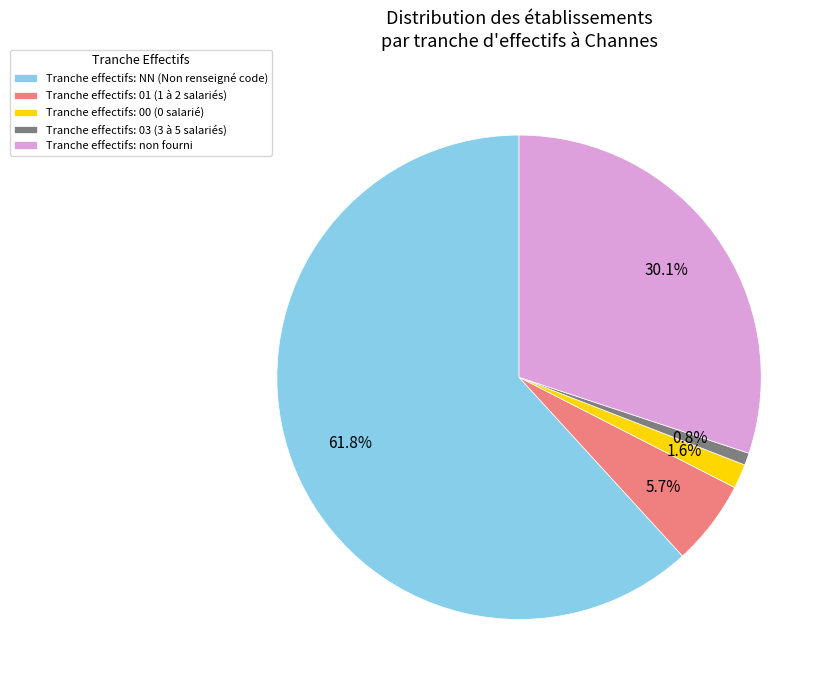

Which category has the biggest portion of the pie?

Tranche effectifs: NN (Non renseigné code)